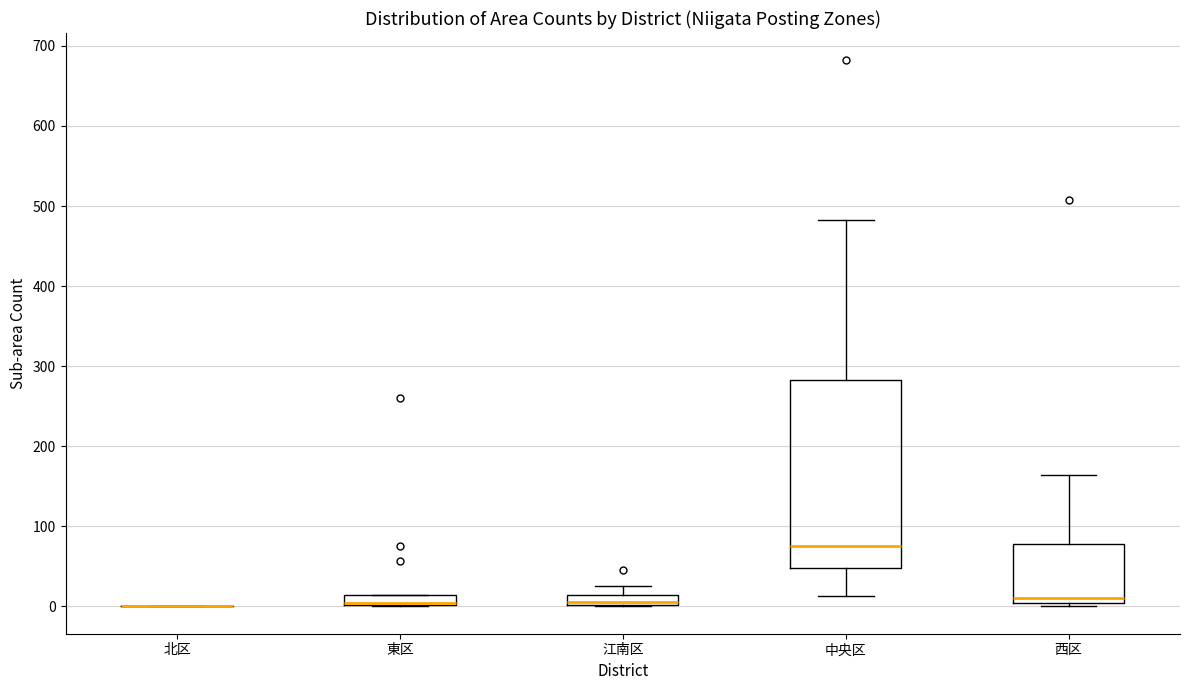

Which box is the tallest, from its lower edge to its upper edge?

中央区